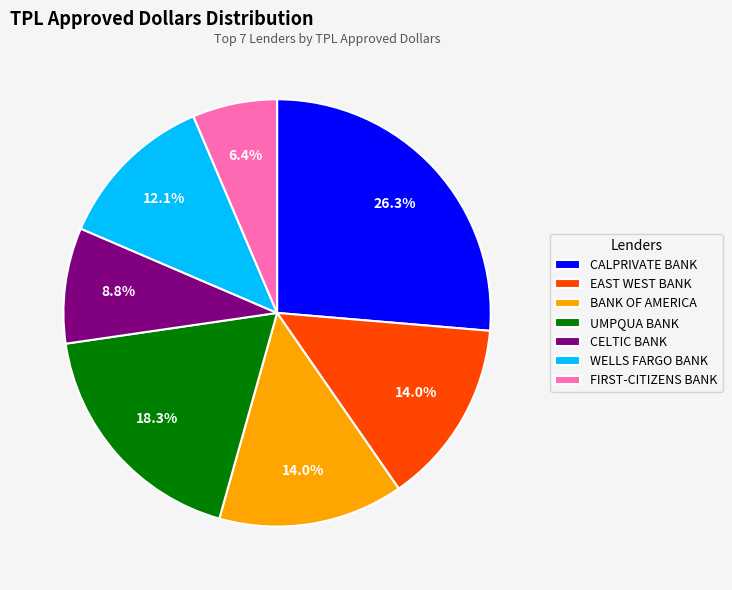

Do BANK OF AMERICA and CALPRIVATE BANK together represent more than half of the pie?

No